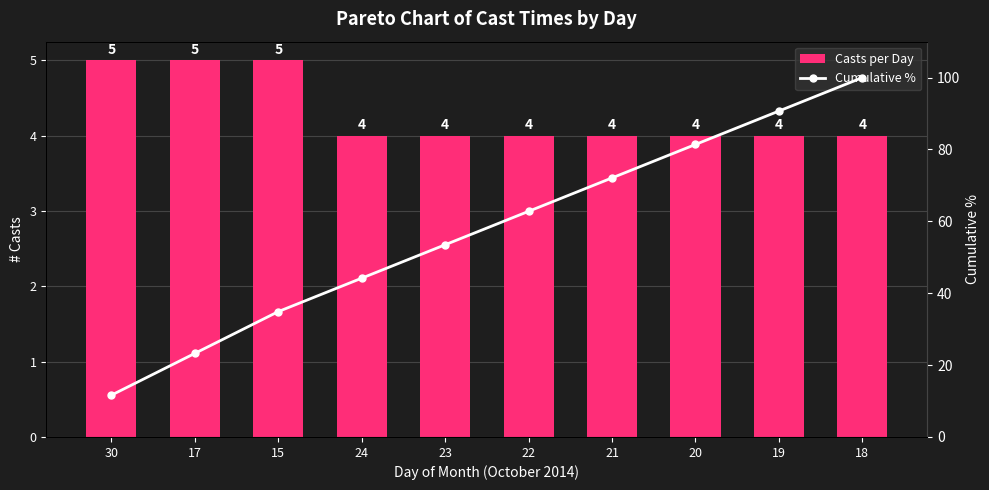

Is it true that Casts per Day equals 4.0 at 20?

True